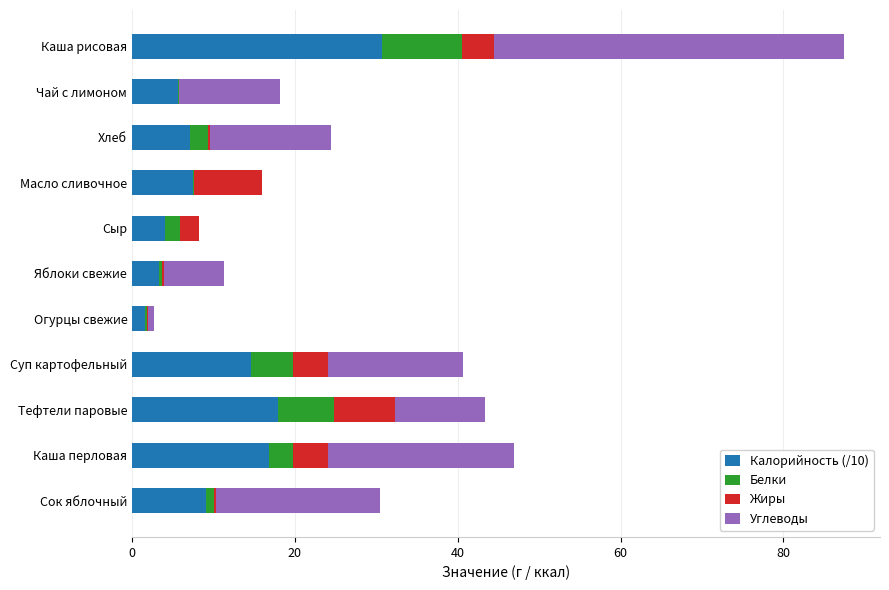

Which category has the highest value in the Калорийность (/10) series?

Каша рисовая